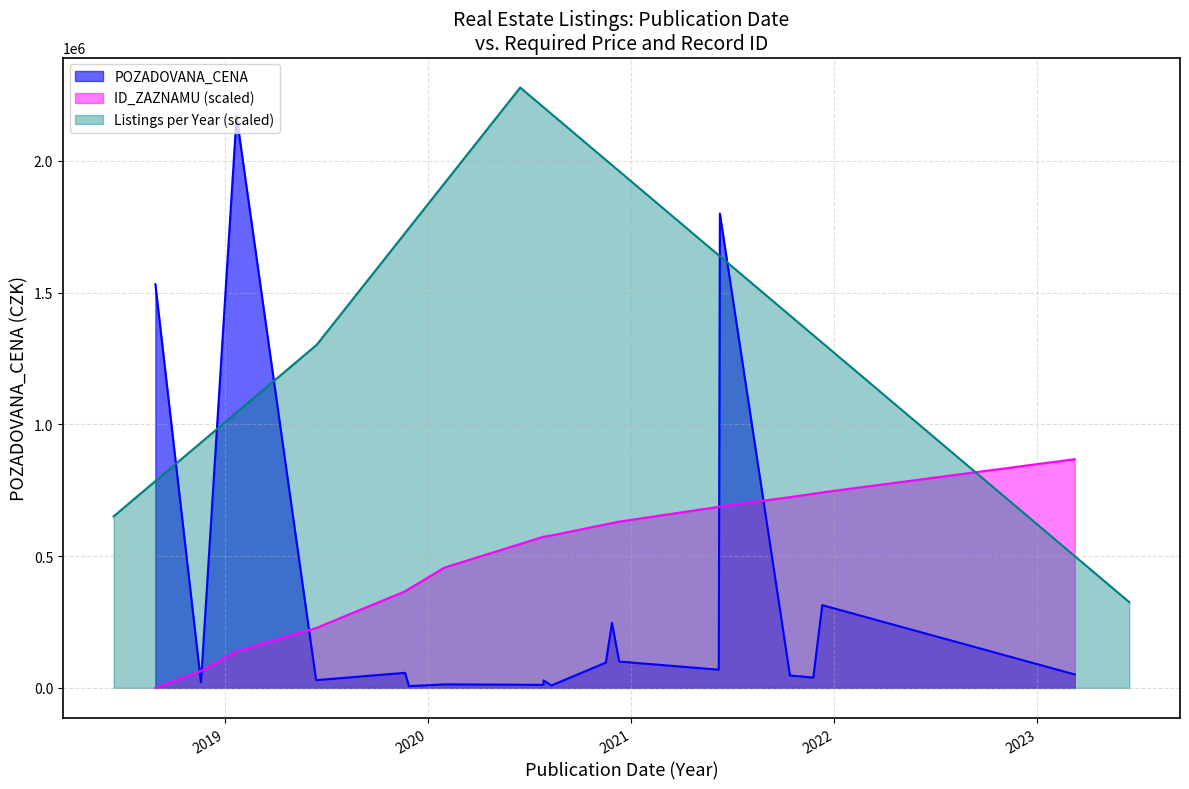

Does the chart have visible grid lines?

Yes